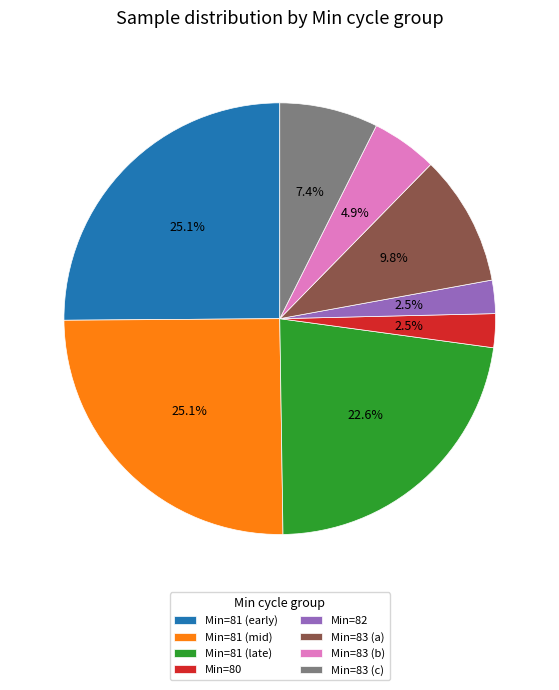

Does Min=81 (late) account for over 50% of the chart?

No